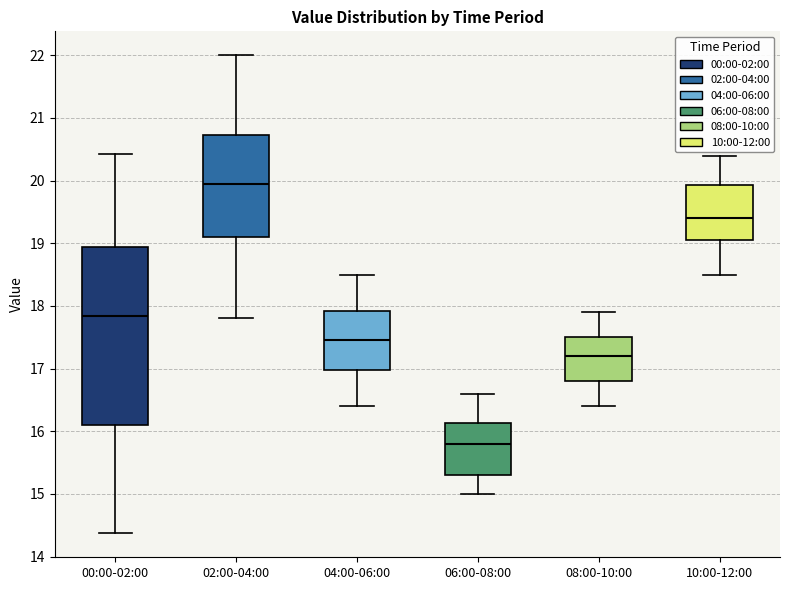

Where does the median line of the box for 10:00-12:00 sit on the y-axis? The values are not printed on the chart, so give them approximately, as read against the axis.

19.4